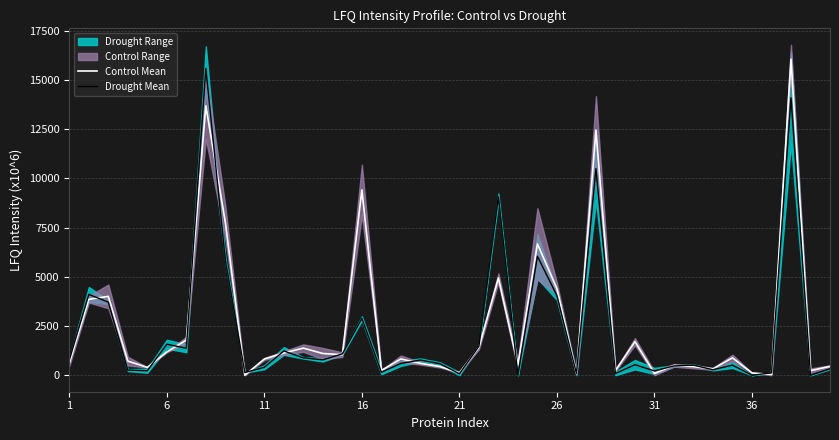

Rank the series by their average value, from lowest to highest.

Drought Mean, Control Mean